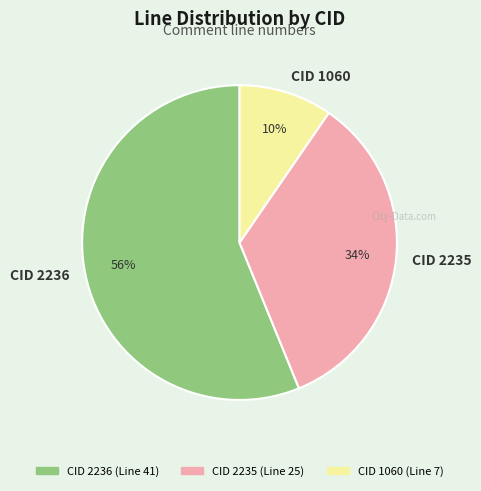

Does CID 2235 represent more than half of the total?

No